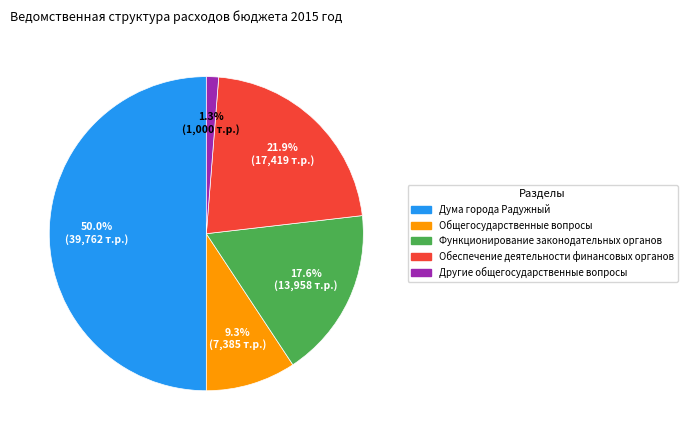

What is the smallest slice in the pie chart?

Другие общегосударственные вопросы